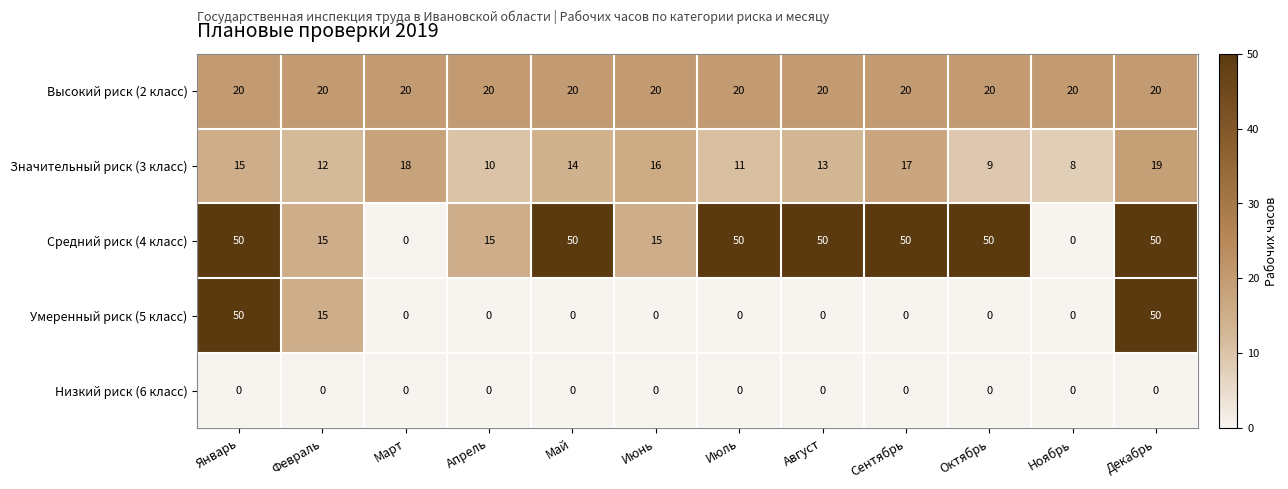

What is the maximum value for Средний риск (4 класс)?

50